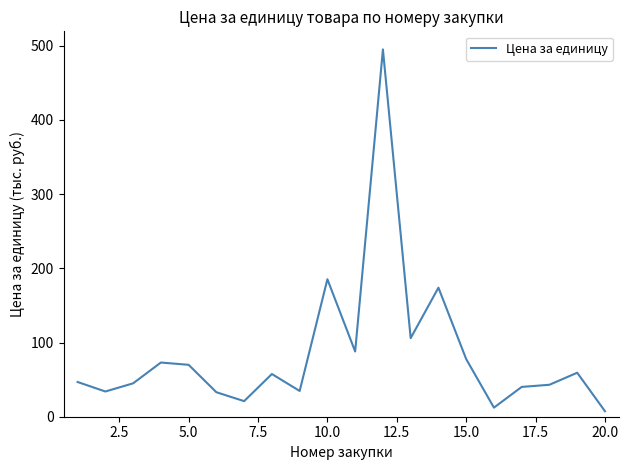

What is the greatest value displayed?

495.0